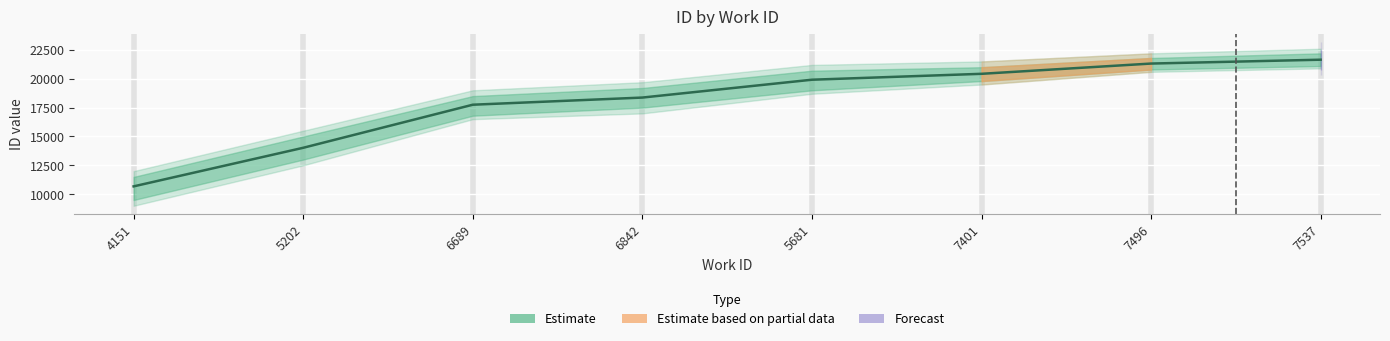

How many lines are shown in the chart?

1